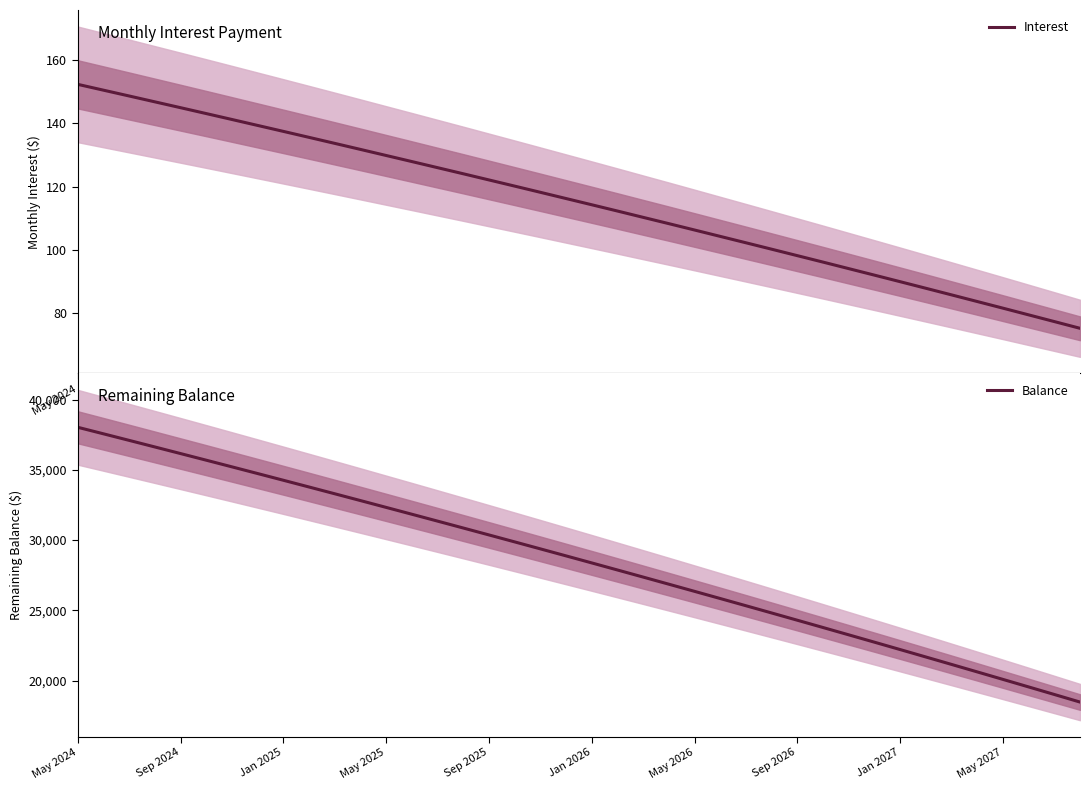

True or false: Balance and Interest cross at least once.

False